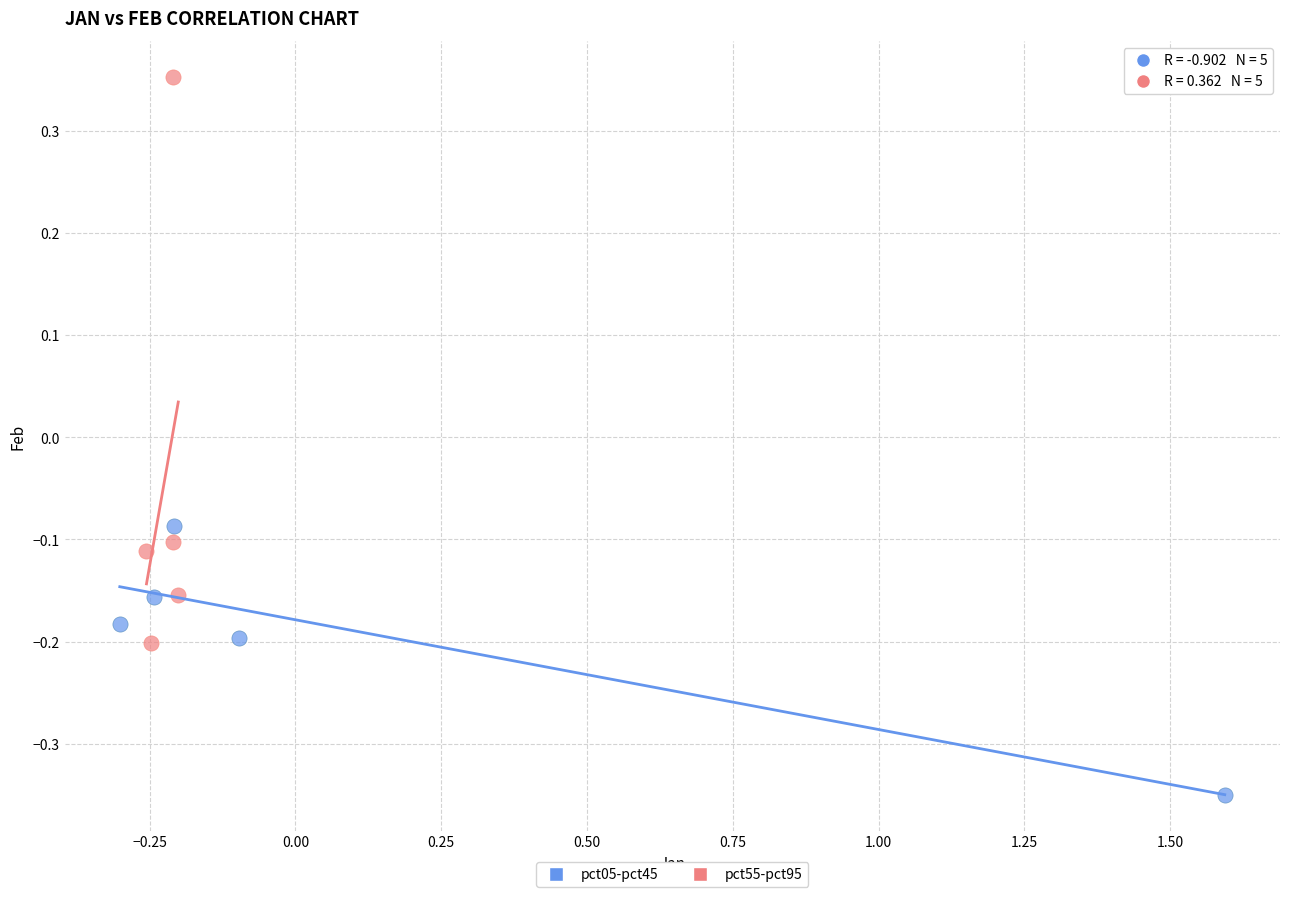

Which series reaches the minimum Y coordinate?

pct05-pct45